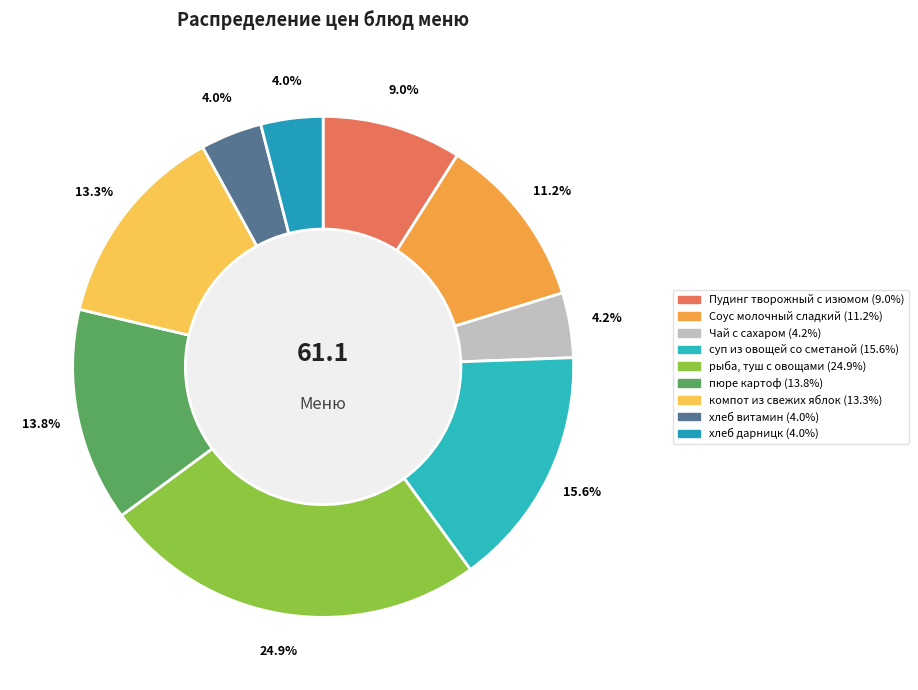

Is the sum of Чай с сахаром and хлеб витамин greater than half?

No